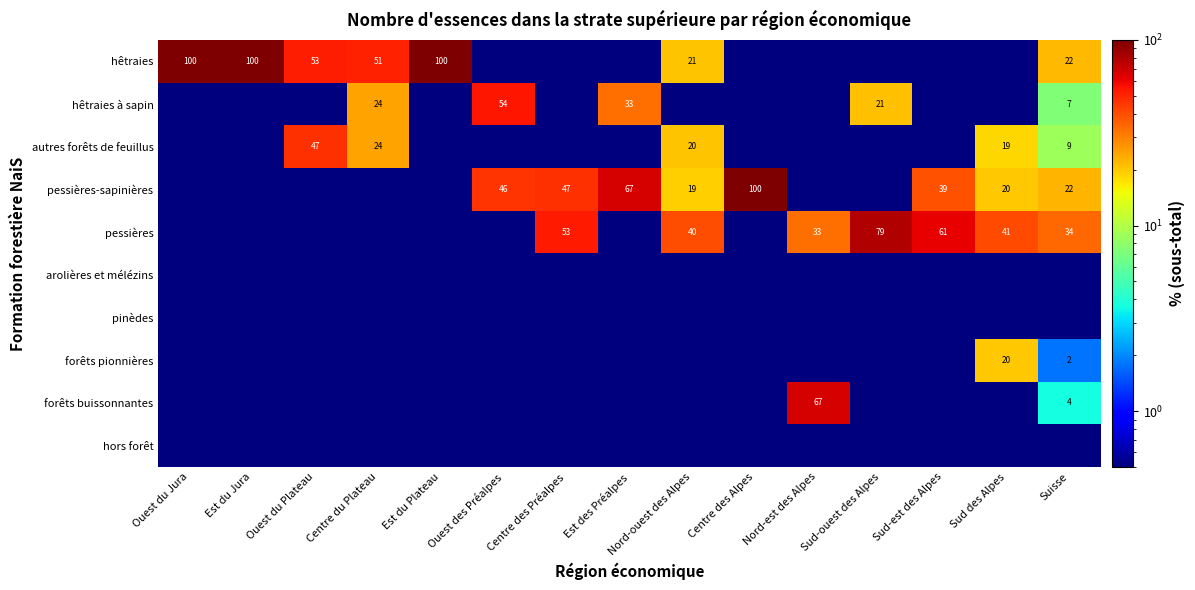

True or false: pessières-sapinières has a value of 175.9 at Centre des Alpes.

False